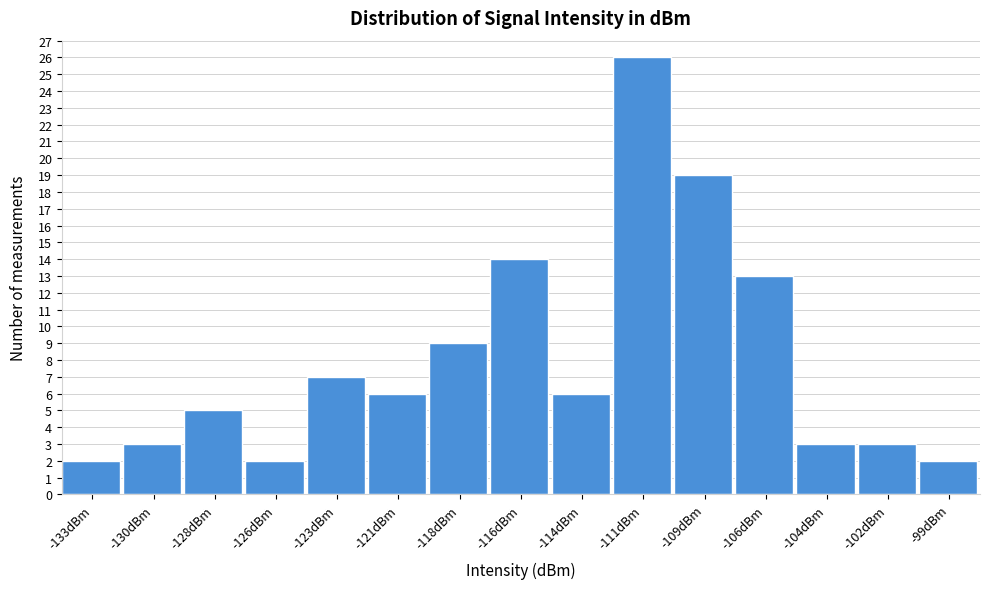

Reading left to right, transcribe all the data shown in this chart.

-133dBm=2	-130dBm=3	-128dBm=5	-126dBm=2	-123dBm=7	-121dBm=6	-118dBm=9	-116dBm=14	-114dBm=6	-111dBm=26	-109dBm=19	-106dBm=13	-104dBm=3	-102dBm=3	-99dBm=2